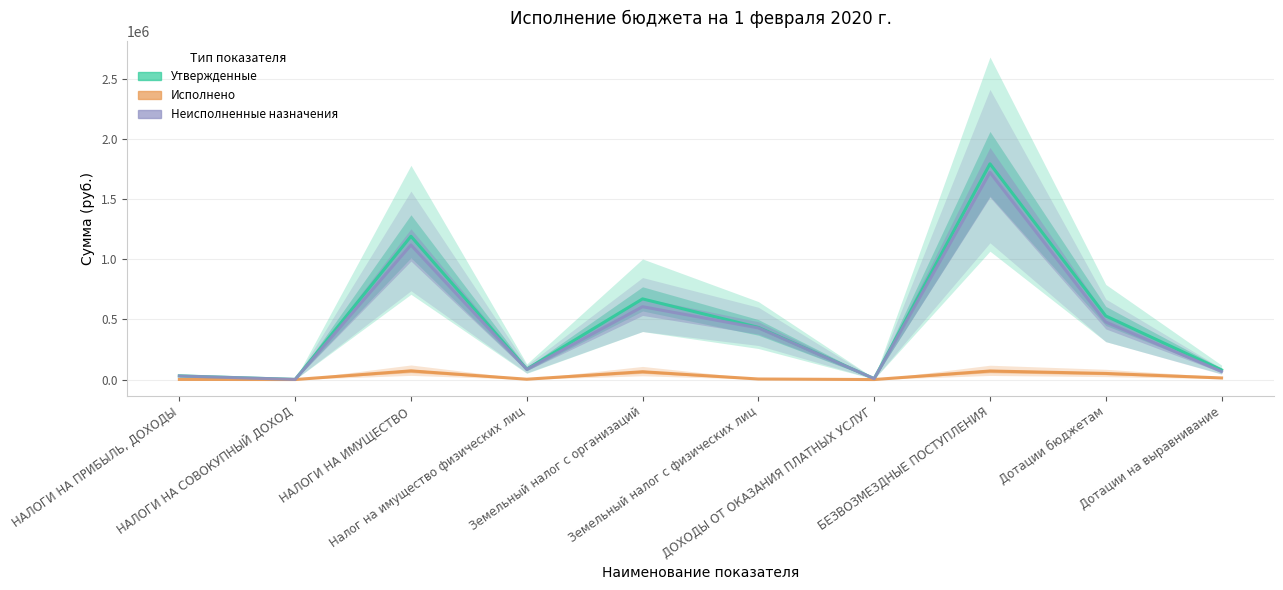

What is the difference between the maximum and minimum values in the Исполнено series?

72188.4